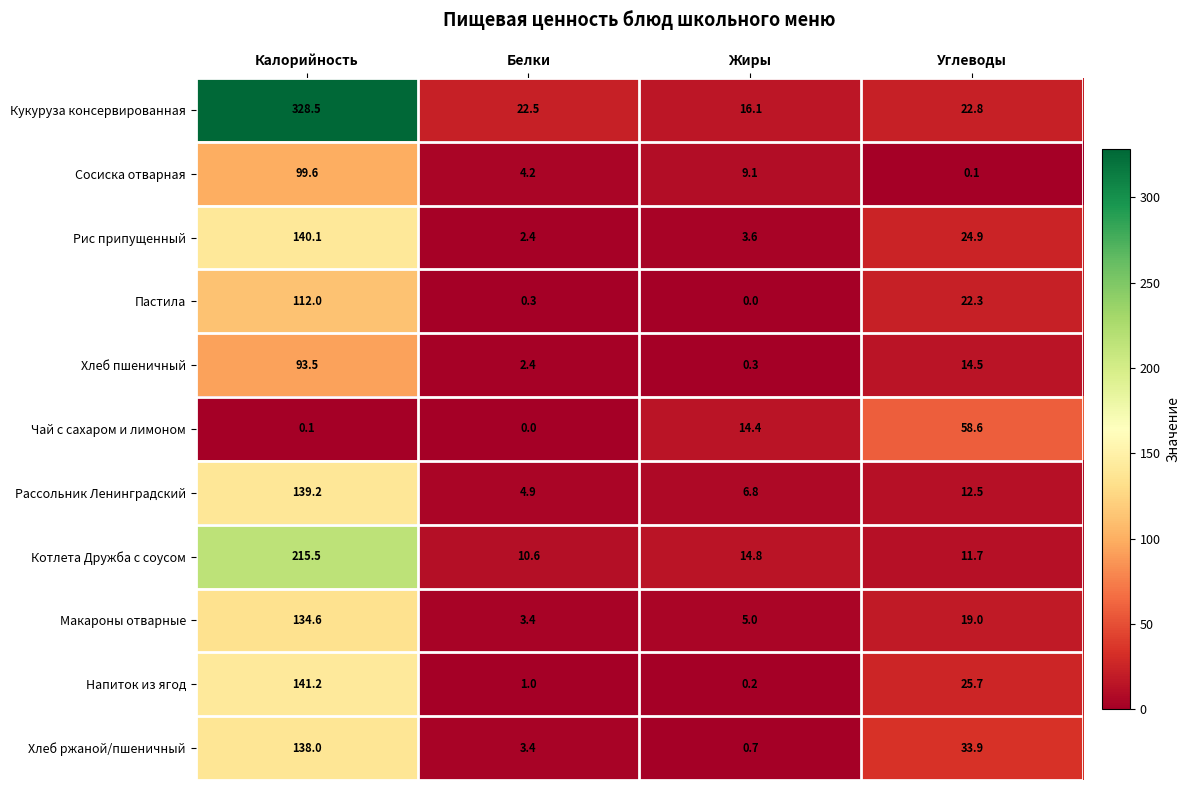

What is the maximum value shown in the chart?

328.5